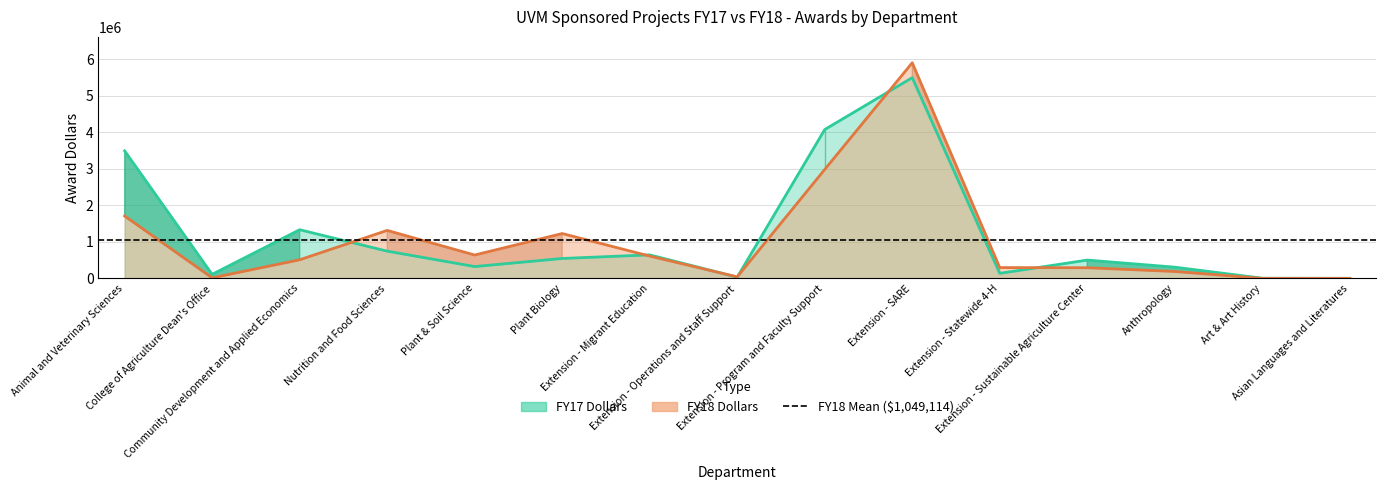

Rank the series by their maximum value, from highest to lowest.

FY18 Dollars, FY17 Dollars